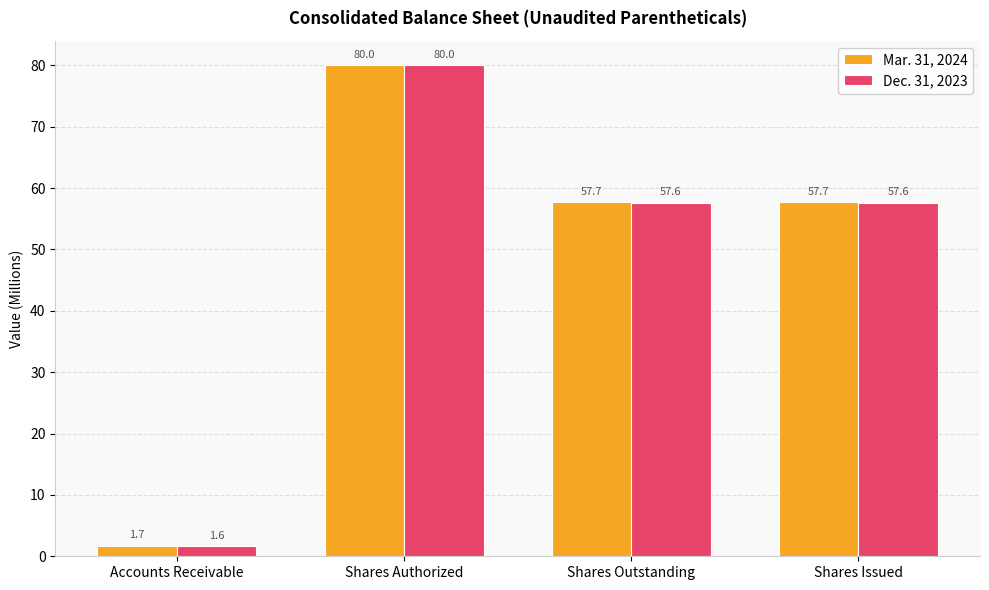

What is the label of the 3rd bar from the right?

Shares Authorized